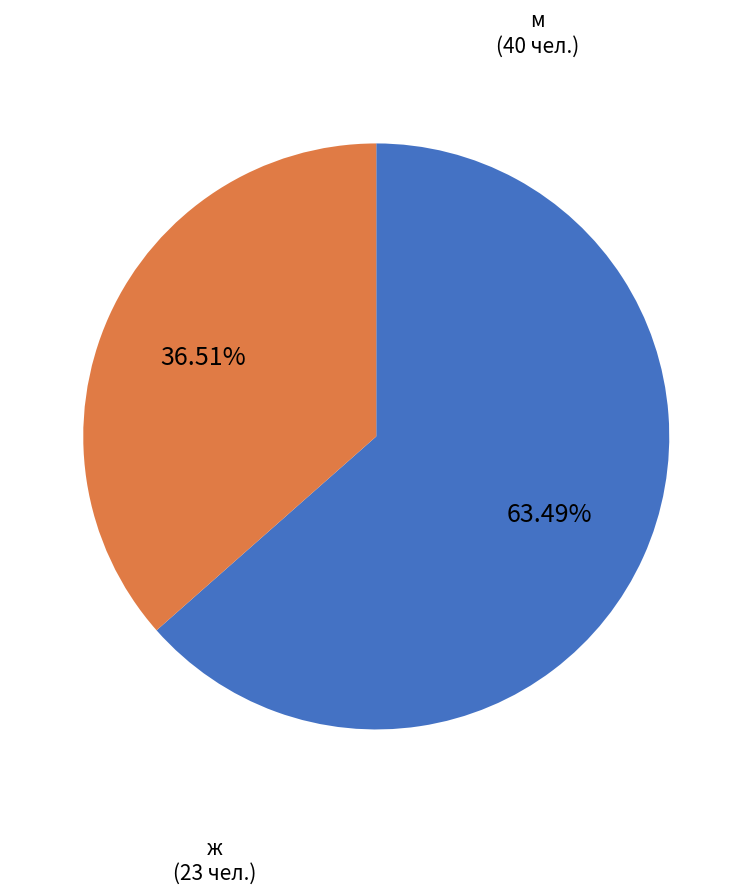

How many slices are in this pie chart?

2